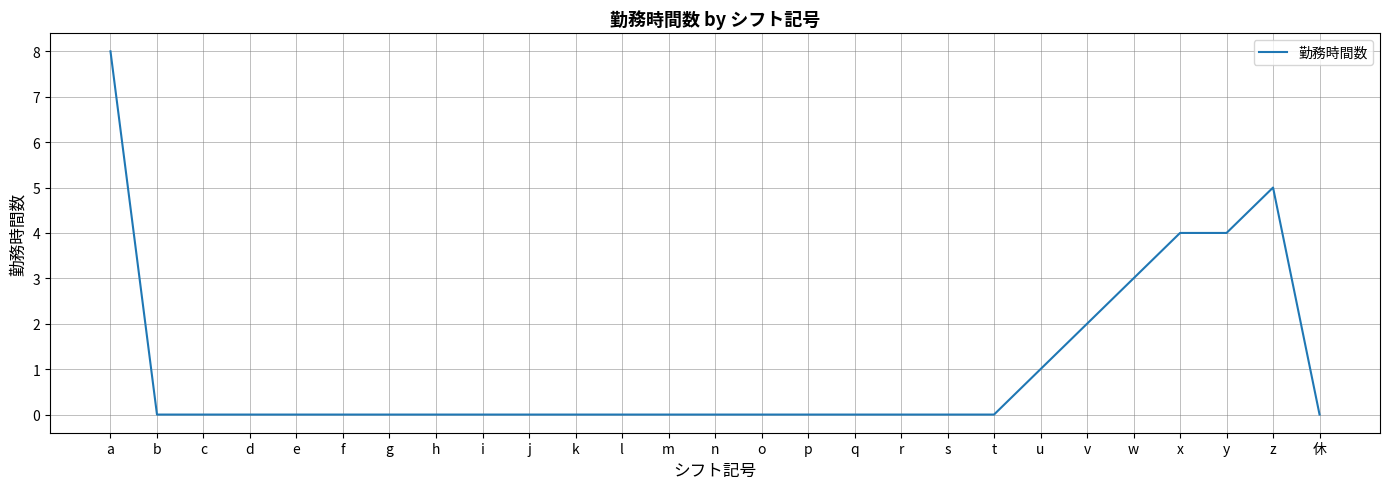

What is the greatest value displayed?

8